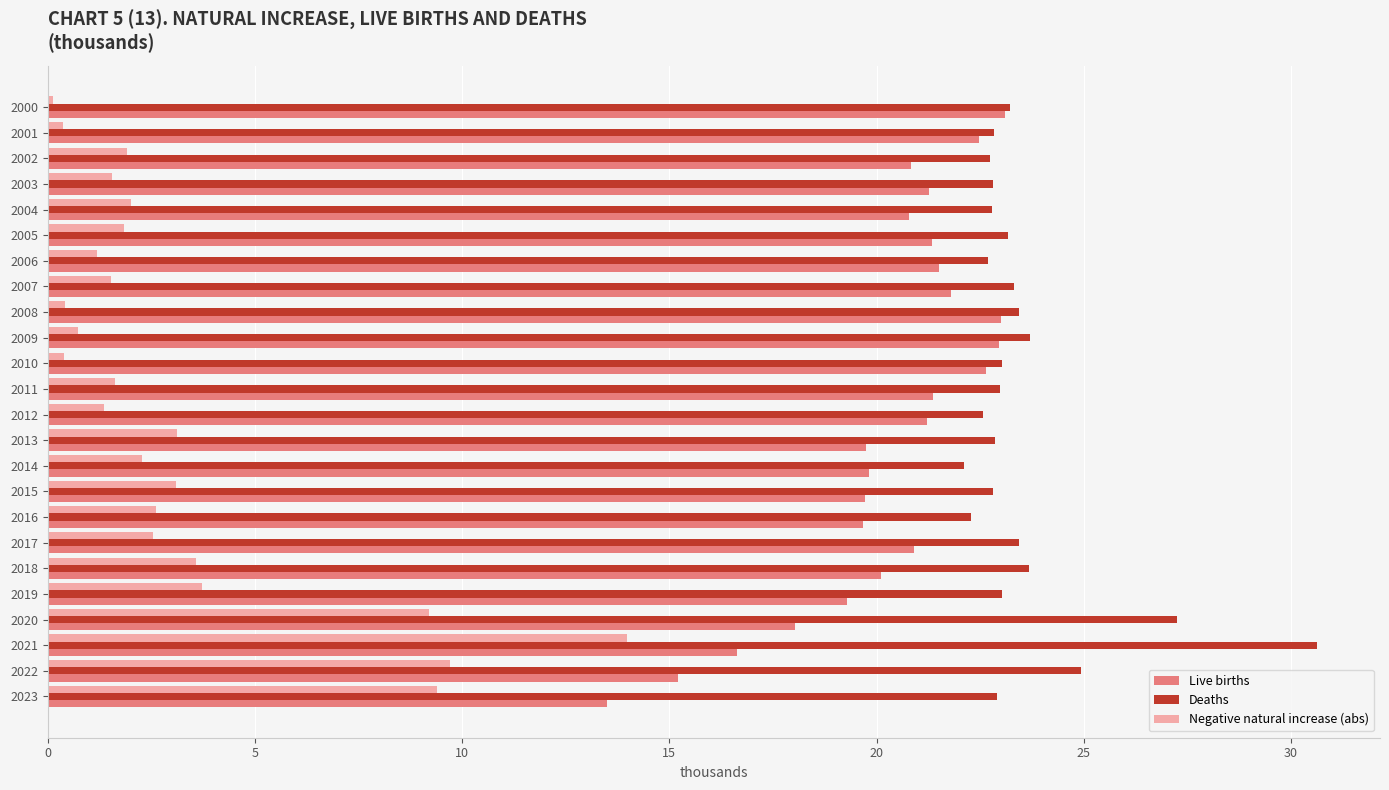

At which category is the sum across all series the highest?

2021